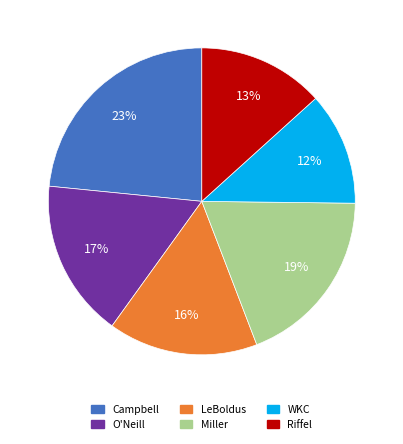

Count the number of slices in the pie.

6